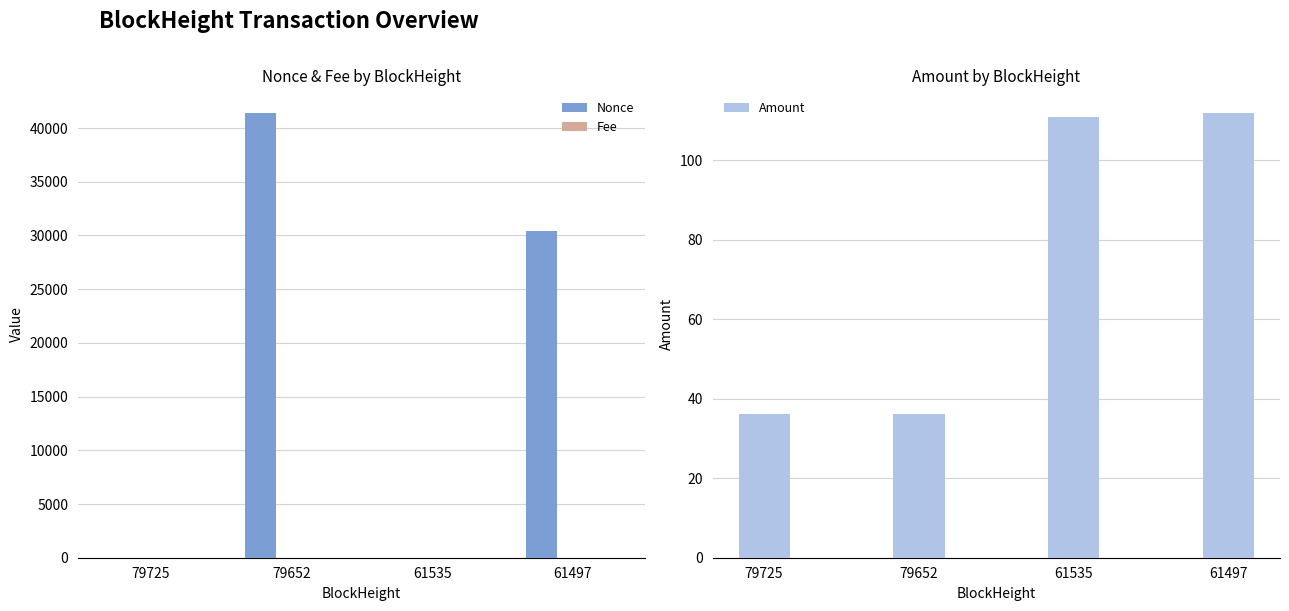

Is it true that Nonce equals 1.5 at 79725?

False